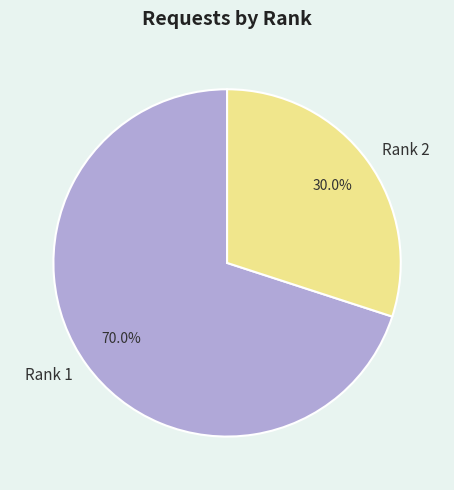

Between Rank 2 and Rank 1, which is larger?

Rank 1